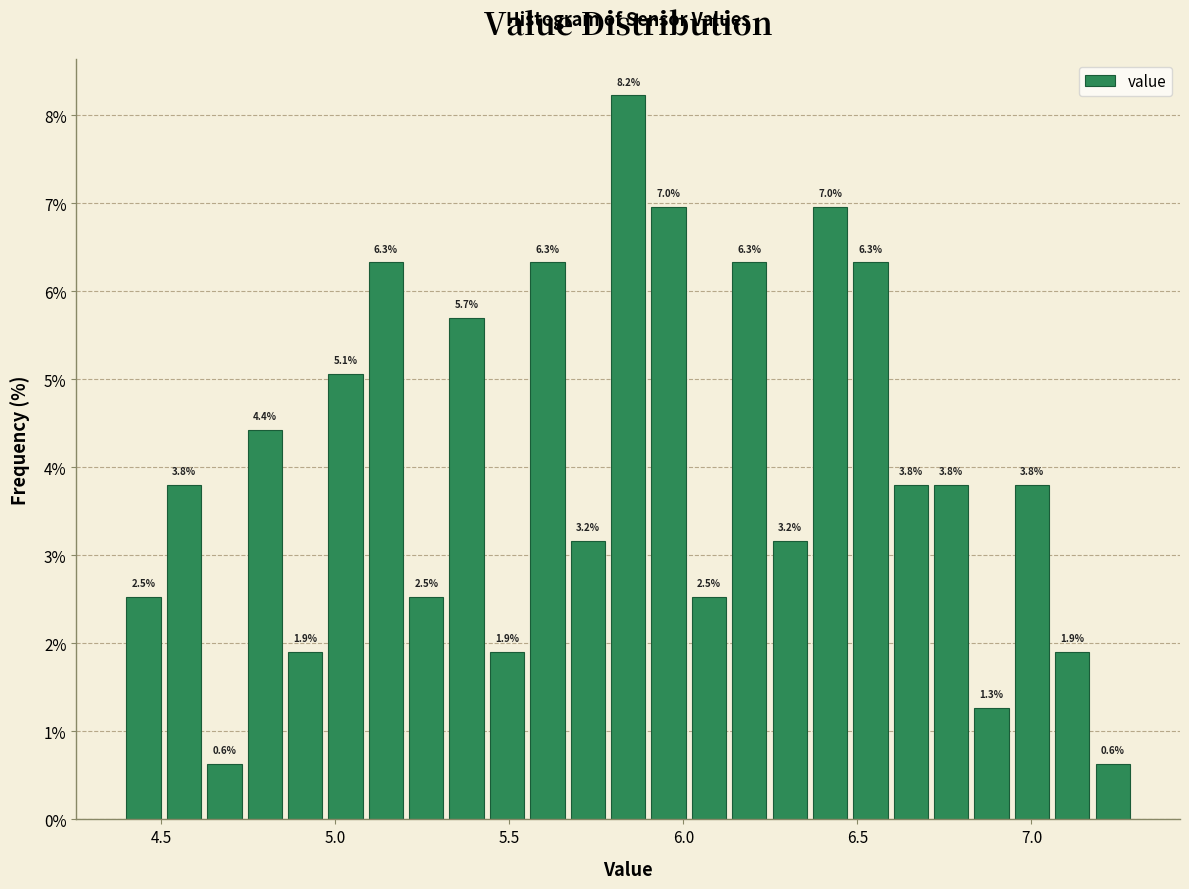

Around what value on the x-axis is the tallest bar? Give the approximate position of its centre, as read against the axis.

5.85